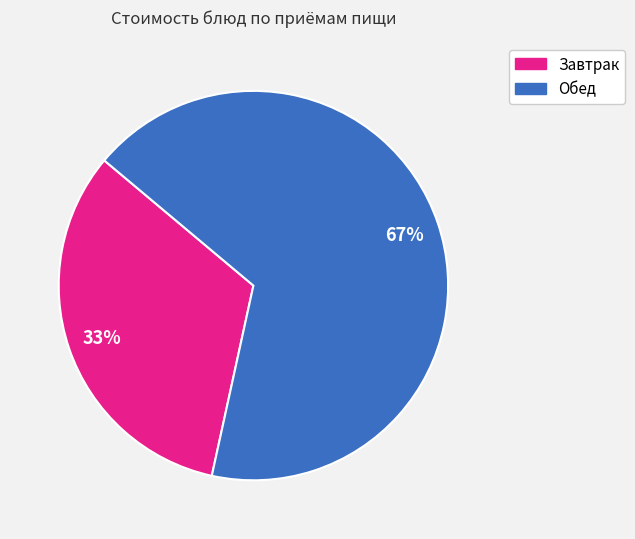

To the nearest percent, what is the average slice percentage?

50%